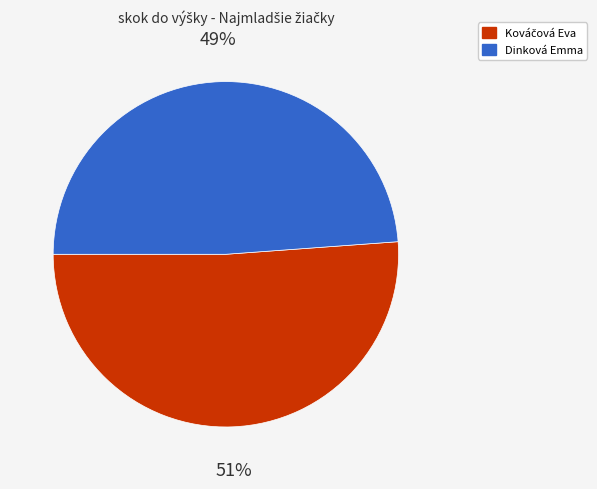

To the nearest percent, what is the difference between the largest and smallest slice percentages?

2%